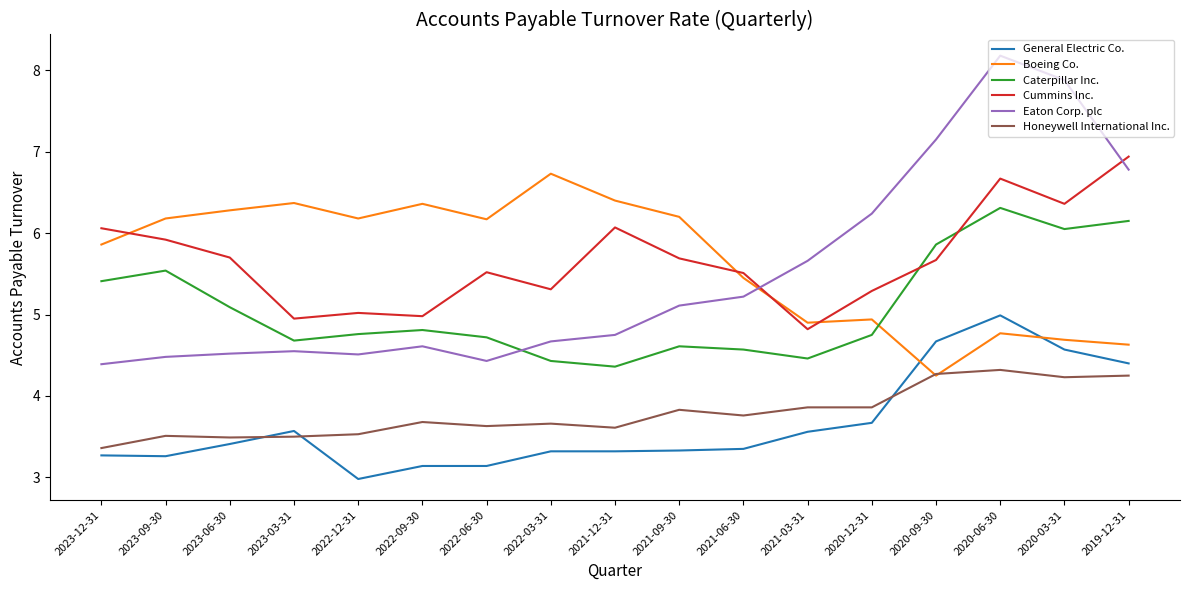

List the series in order of their peak value, highest first.

Eaton Corp. plc, Cummins Inc., Boeing Co., Caterpillar Inc., General Electric Co., Honeywell International Inc.